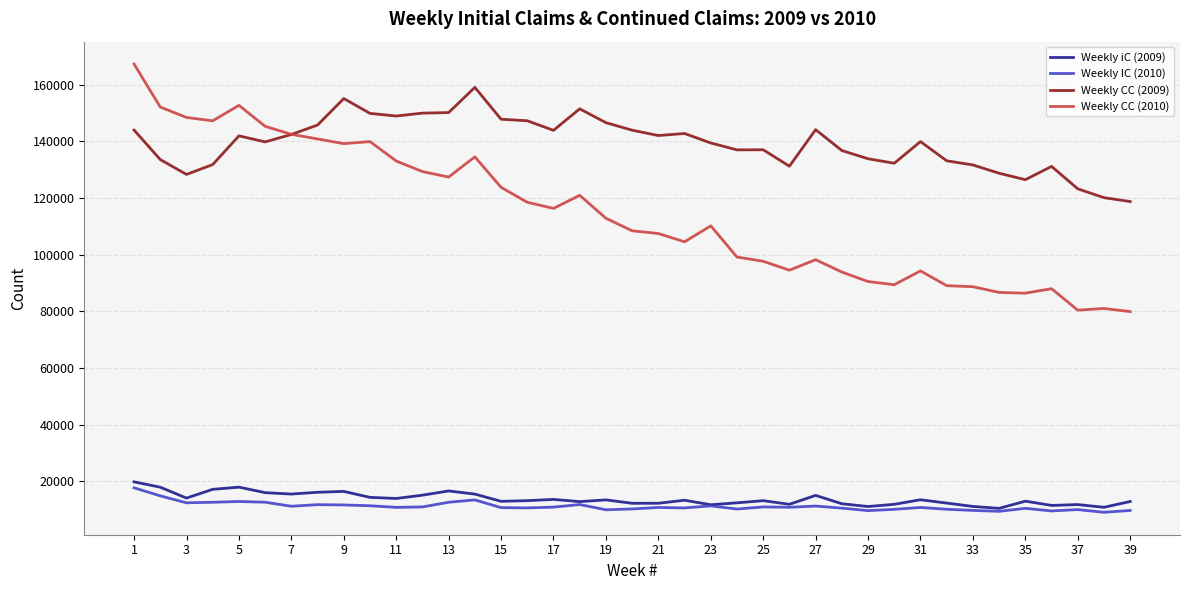

Which series has the largest total across all categories?

Weekly CC (2009)